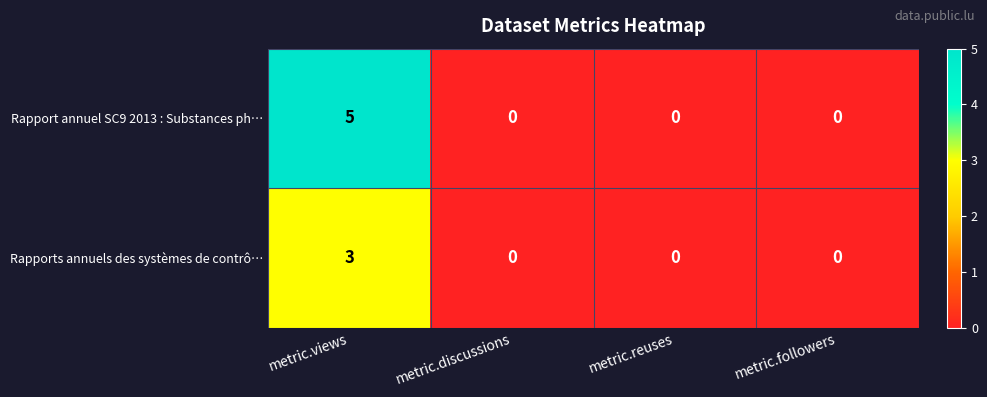

Rank the series at metric.views from highest to lowest value.

Rapport annuel SC9 2013 : Substances ph…, Rapports annuels des systèmes de contrô…